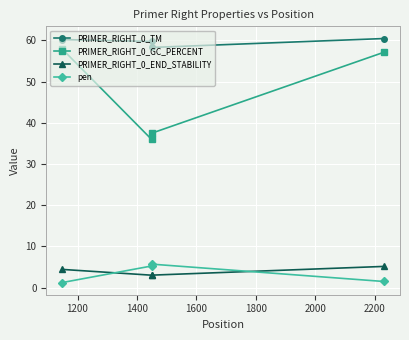

In pen, how many points are higher than both neighbors (excluding endpoints)?

1